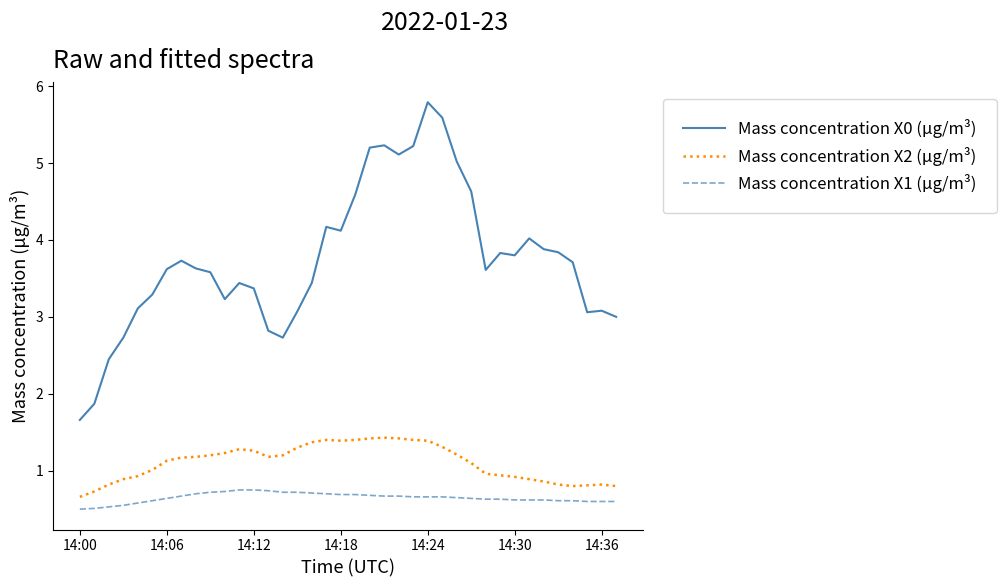

List the series in order of their peak value, highest first.

Mass concentration X0 (μg/m³), Mass concentration X2 (μg/m³), Mass concentration X1 (μg/m³)